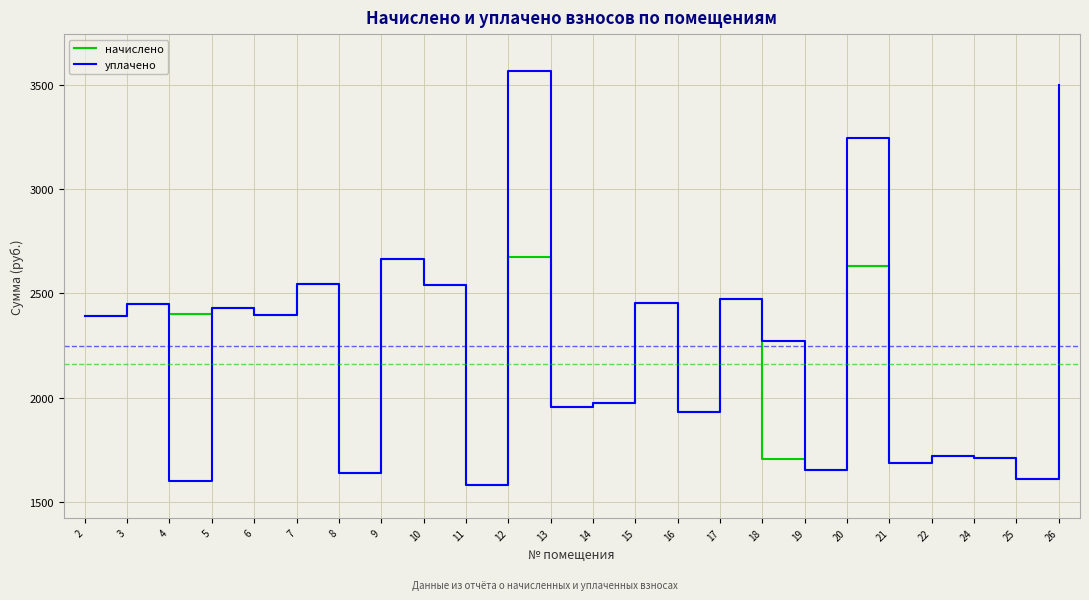

Is the value of уплачено at 10 greater than the value of начислено at 13?

Yes